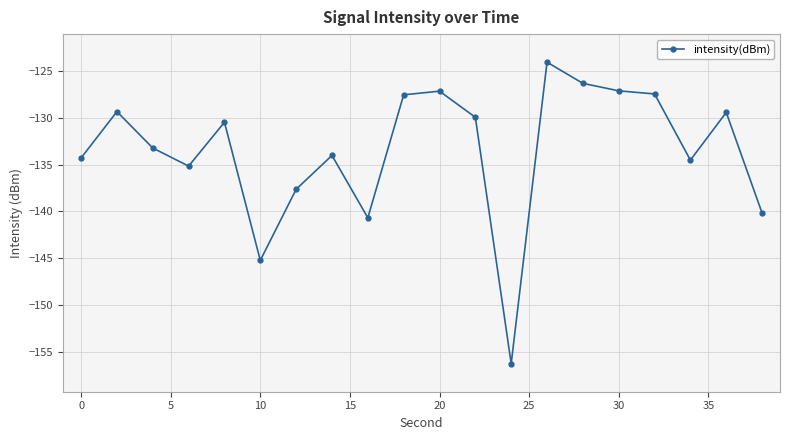

True or false: there are more than 1 points higher than both neighbors.

True